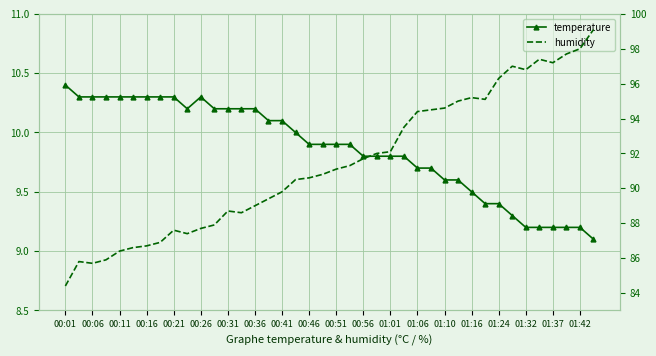

The temperature series shows 14.1 at 29. True or false?

False